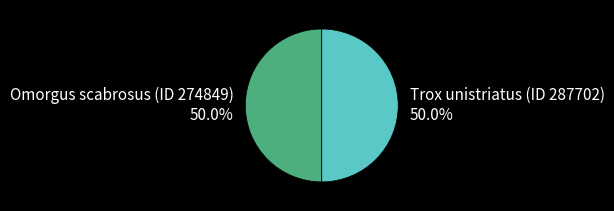

How many slices are in this pie chart?

2